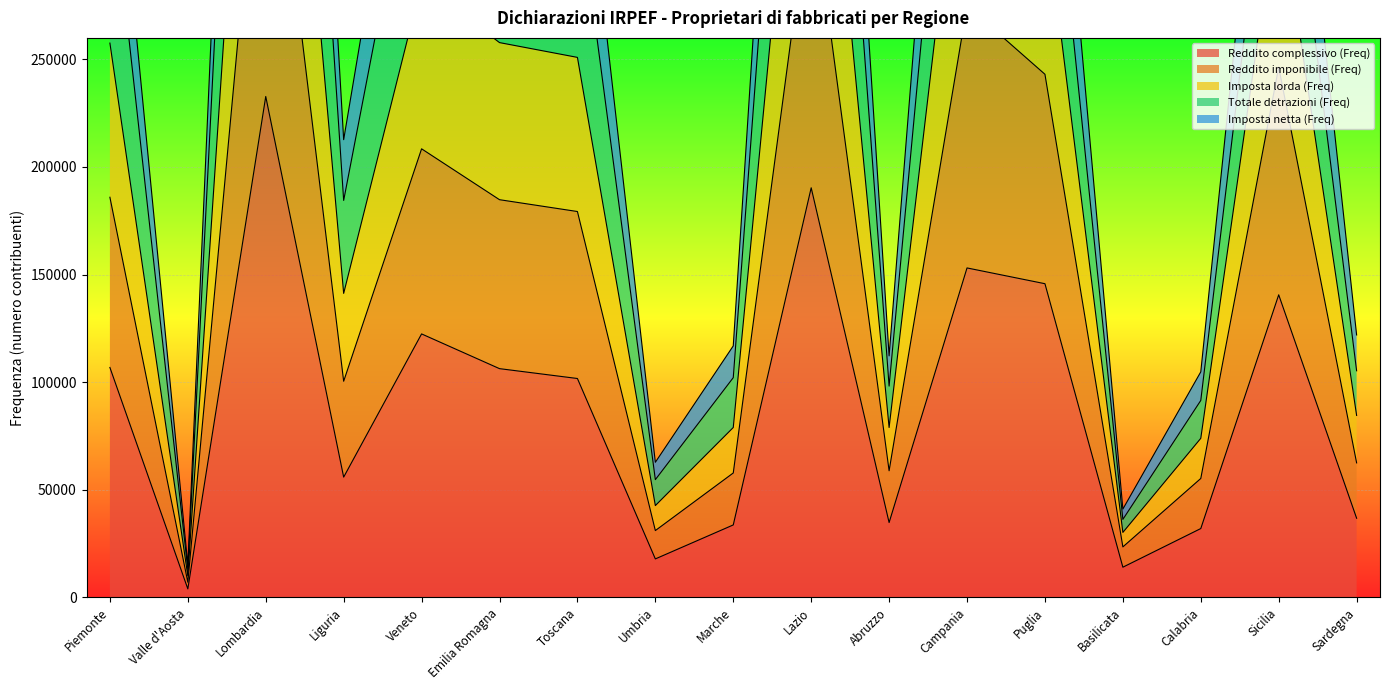

What is the label of the 2nd point from the left?

Valle d'Aosta